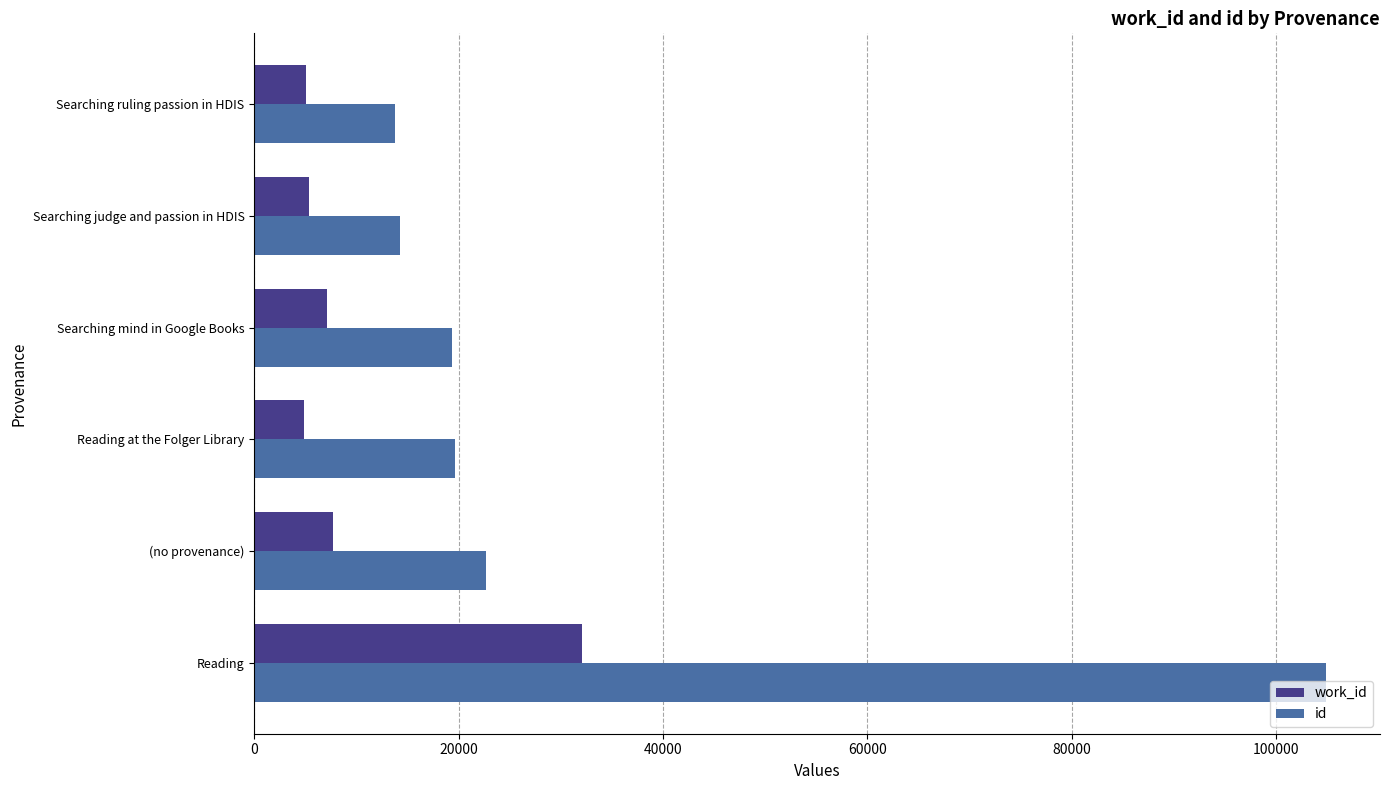

At which category is the sum across all series the highest?

Reading